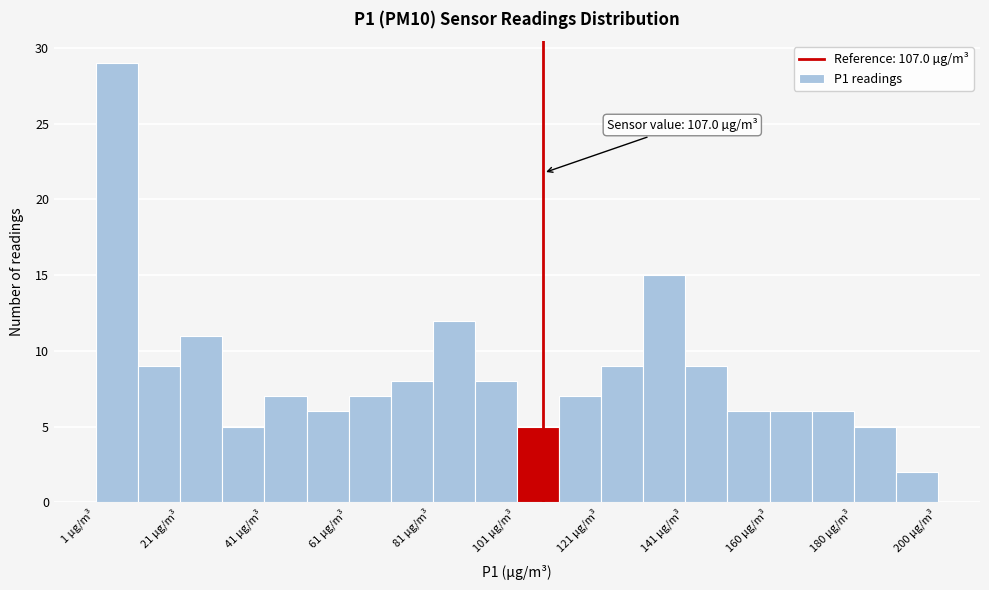

Over which range of the x-axis is the bar tallest?

2 to 12